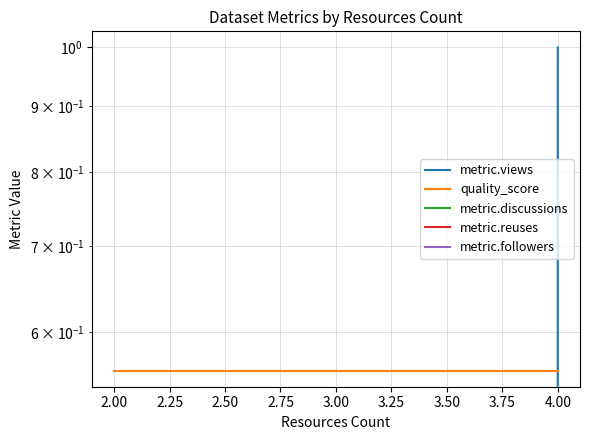

What is the maximum value shown in the chart?

1.0